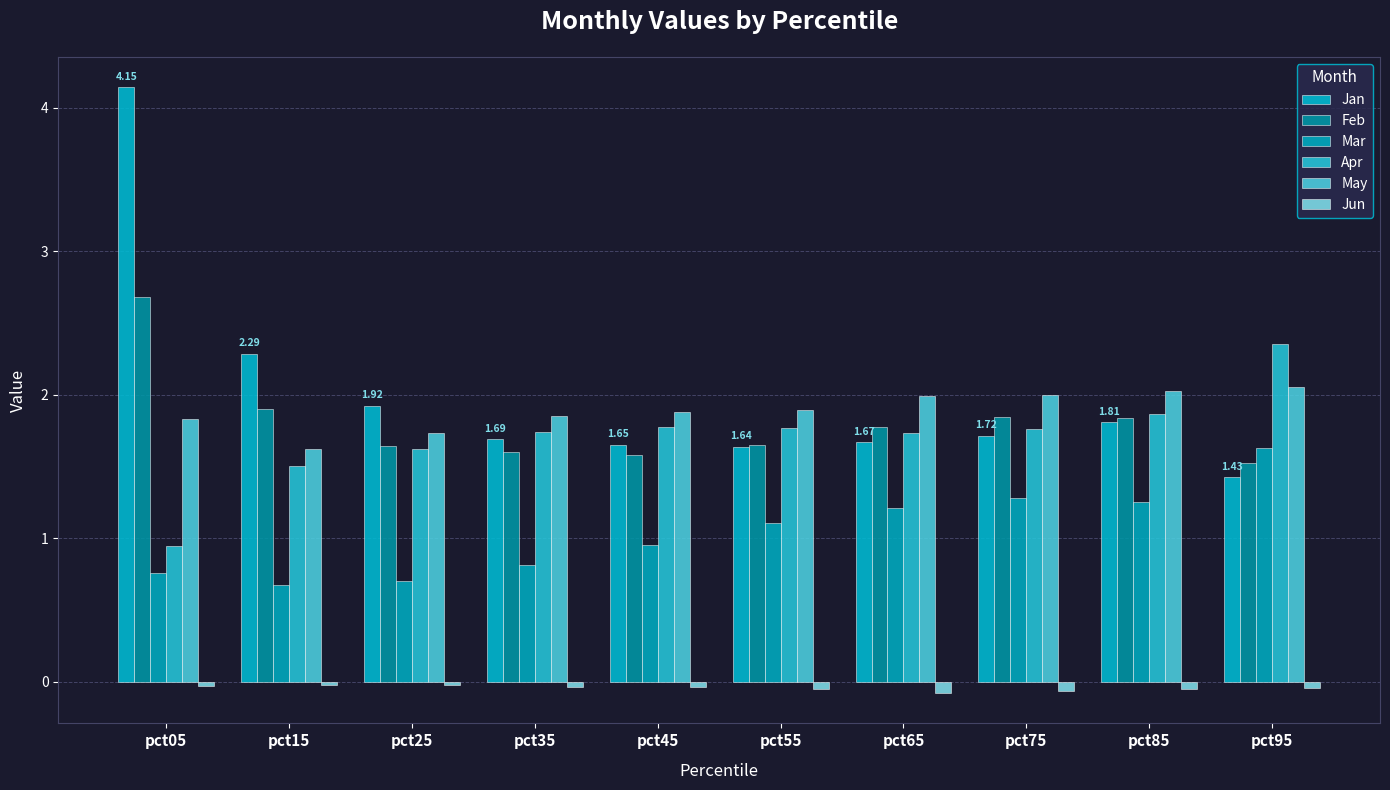

How many bars are there in total?

60